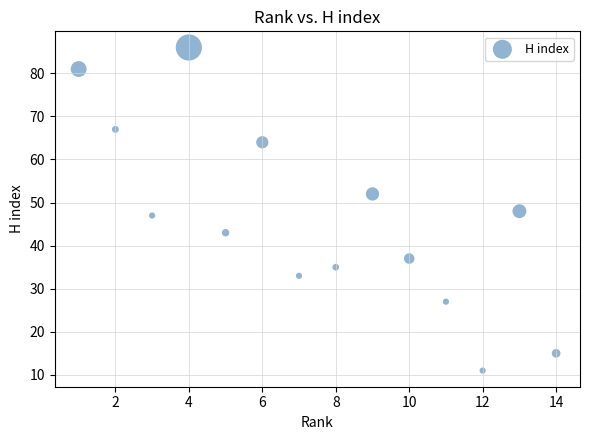

What is the range of Y values (max minus min)?

75